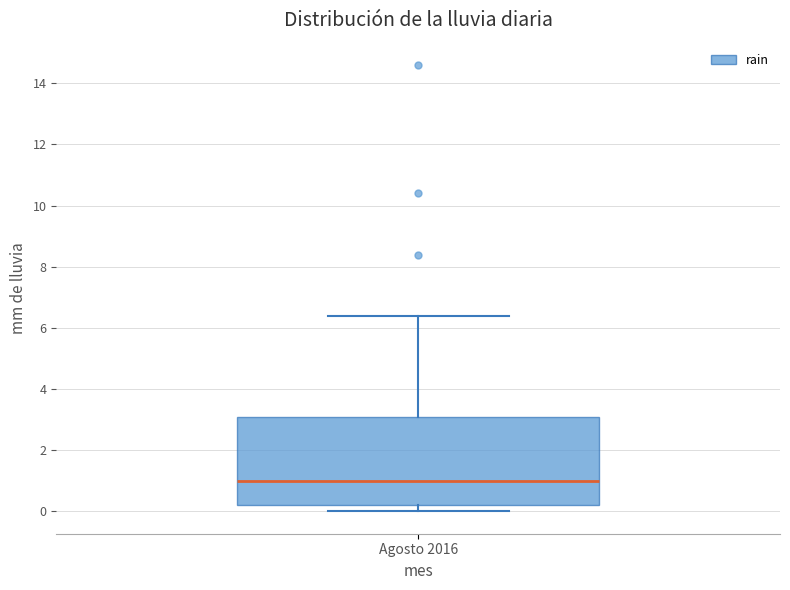

Read this box plot against the y-axis: the position of the median line, the range covered by the box, and the ends of both whiskers. The values are not printed on the chart, so give them approximately, as read against the axis.

median 1.0, box 0.2 to 3.2, whiskers 0.0 to 6.4